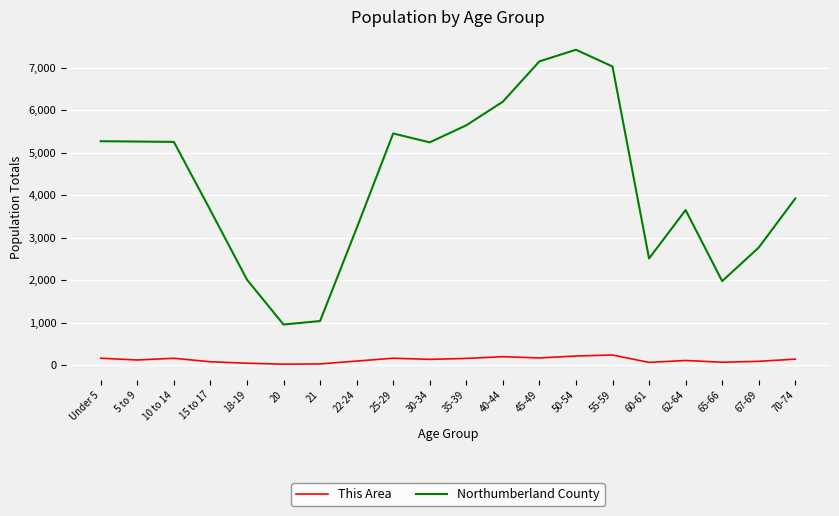

The value of Northumberland County at 35-39 is 5647. True or false?

True